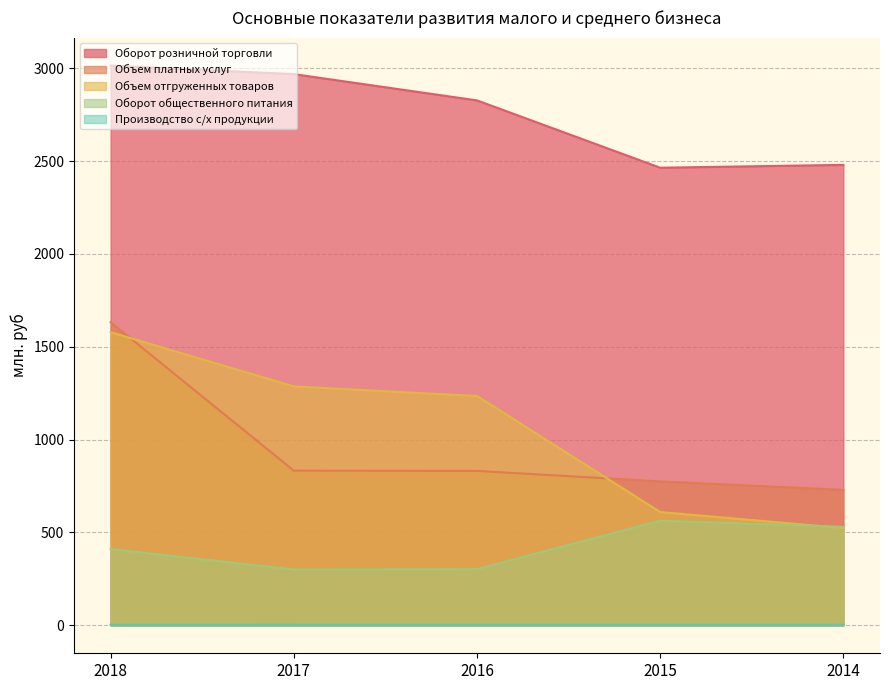

Which series has the largest range (max minus min)?

Объем отгруженных товаров